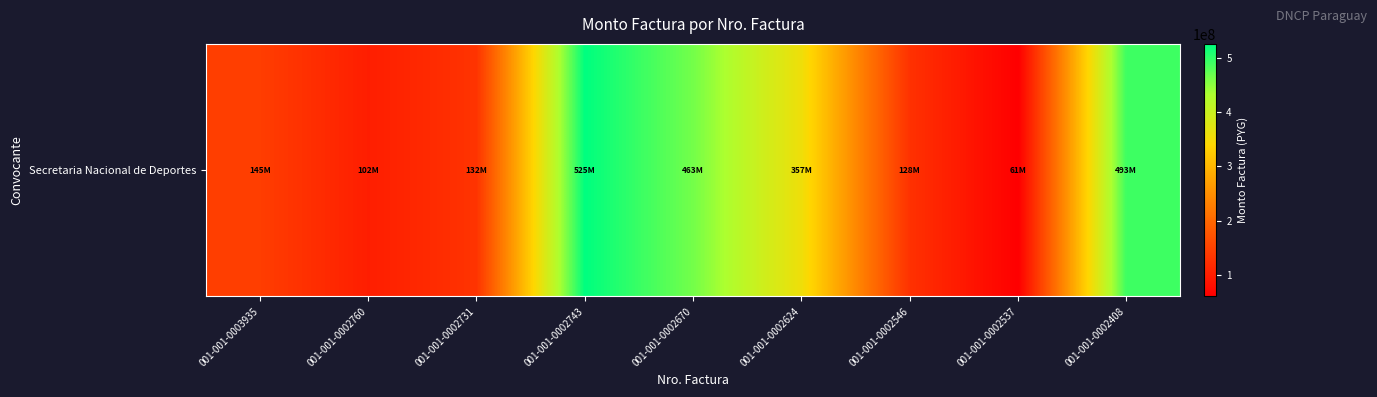

Where is the data nearest to the value 293262051?

001-001-0002624